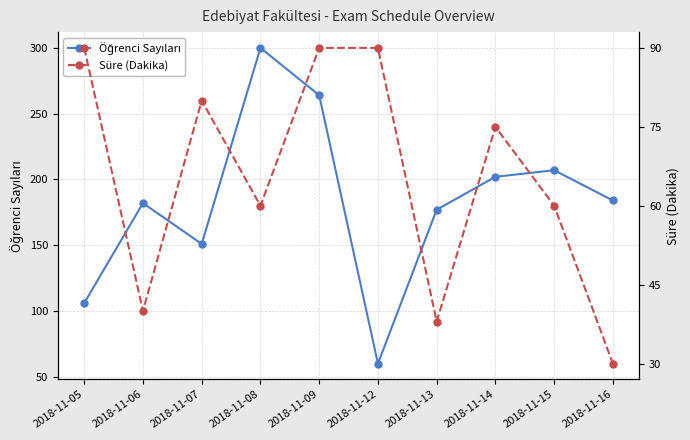

Where is the first local maximum for Süre (Dakika)?

2018-11-07